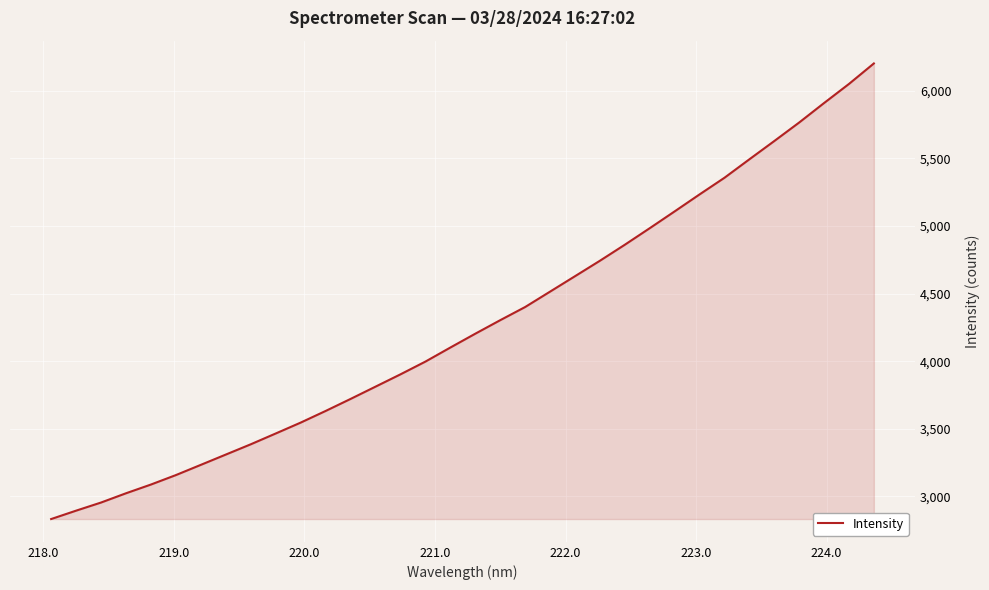

What is the smallest value displayed?

2831.4